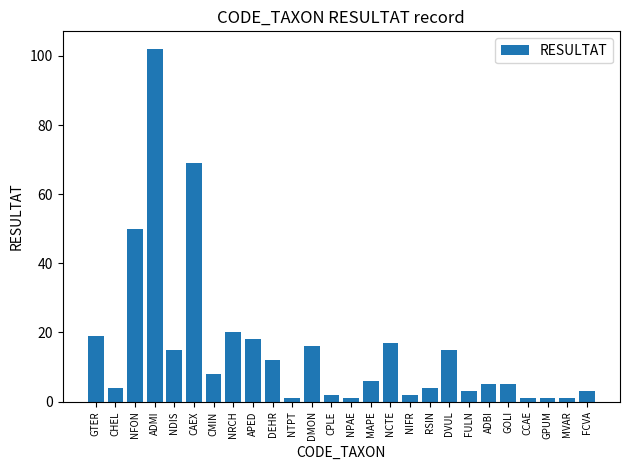

How many data points does each series have?

26